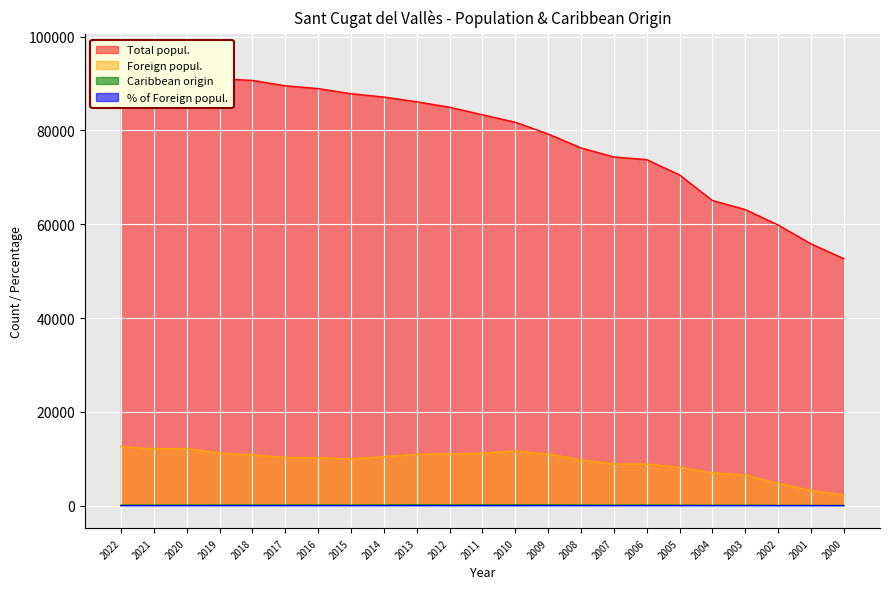

Which has a higher value, 2004 or 2018?

2018